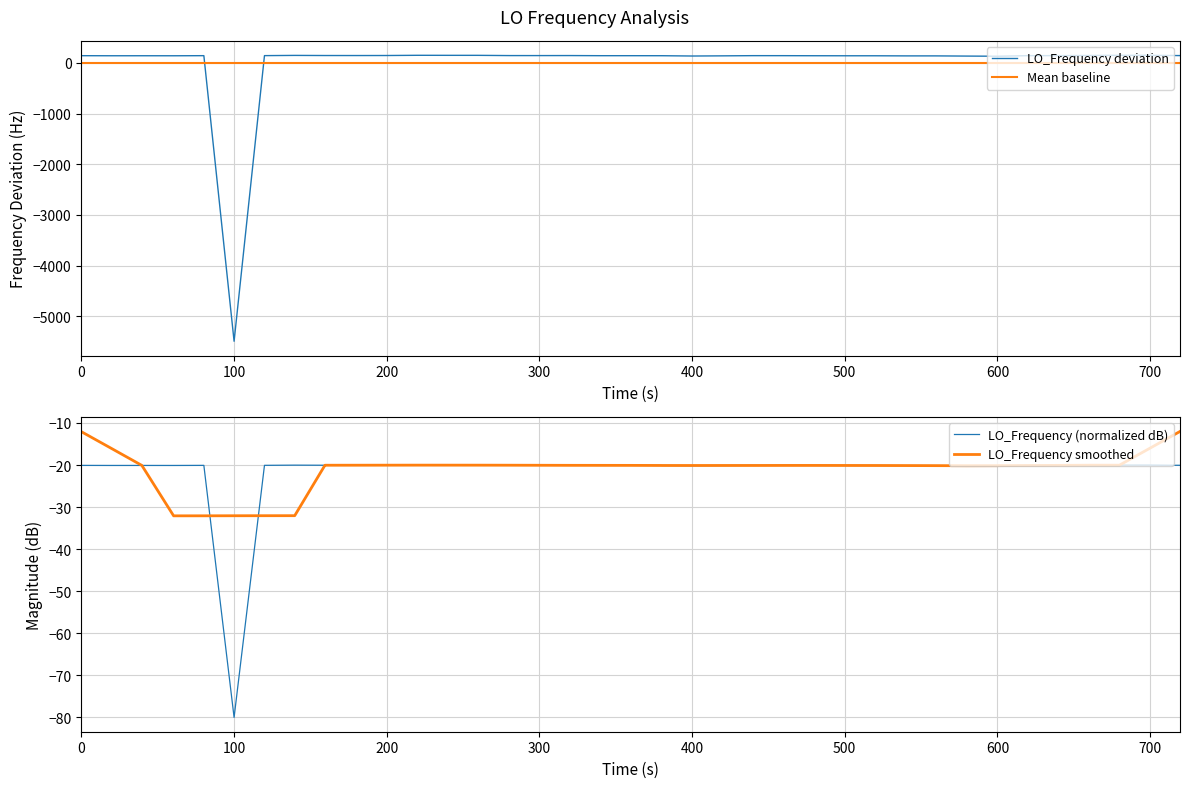

What is the lowest value of the LO_Frequency deviation series?

-5493.1